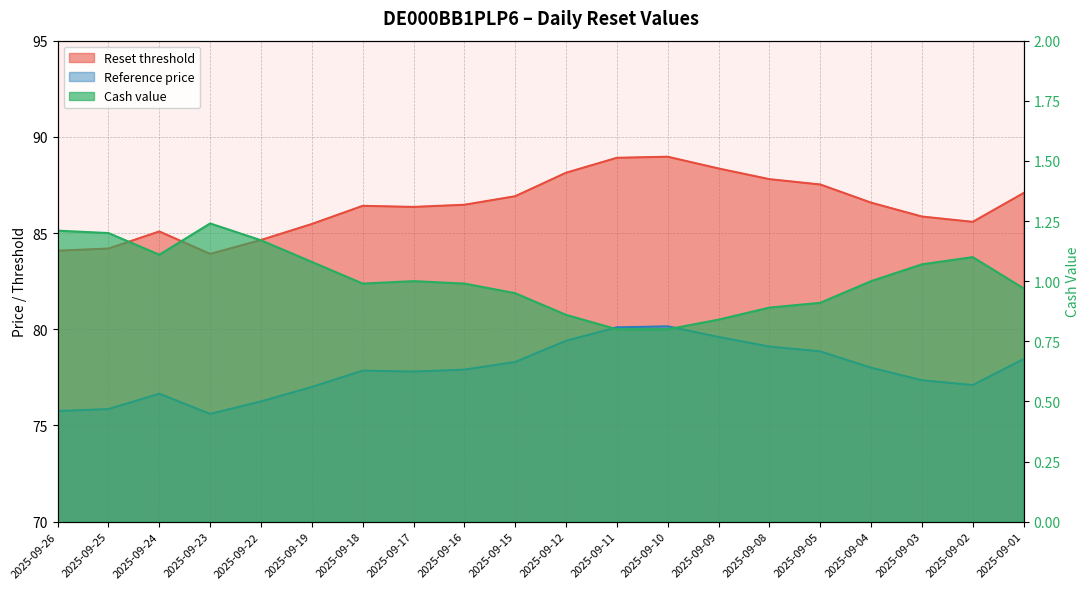

True or false: Reset threshold has a value of 85.6 at 2025-09-02.

True